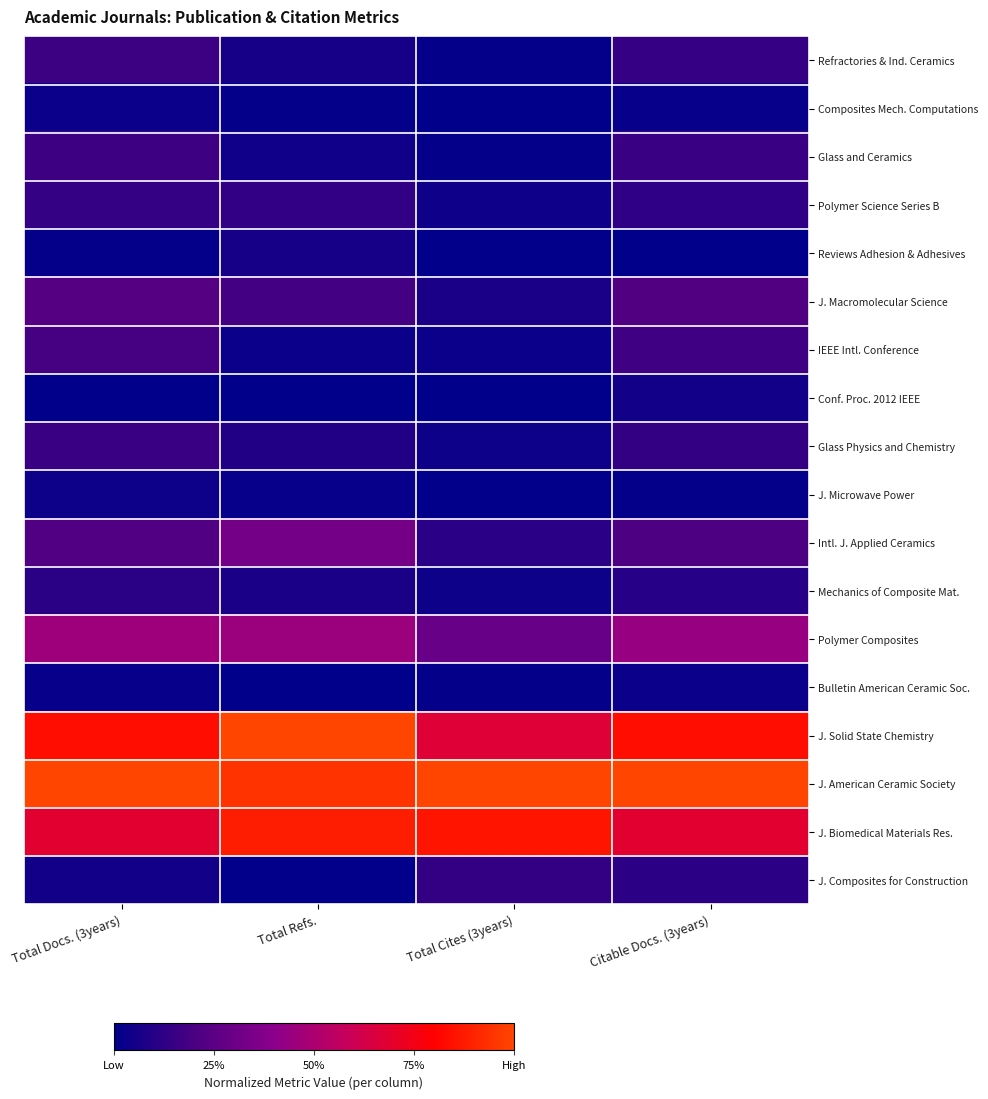

Between Total Refs. and Total Cites (3years), which is larger?

Total Refs.